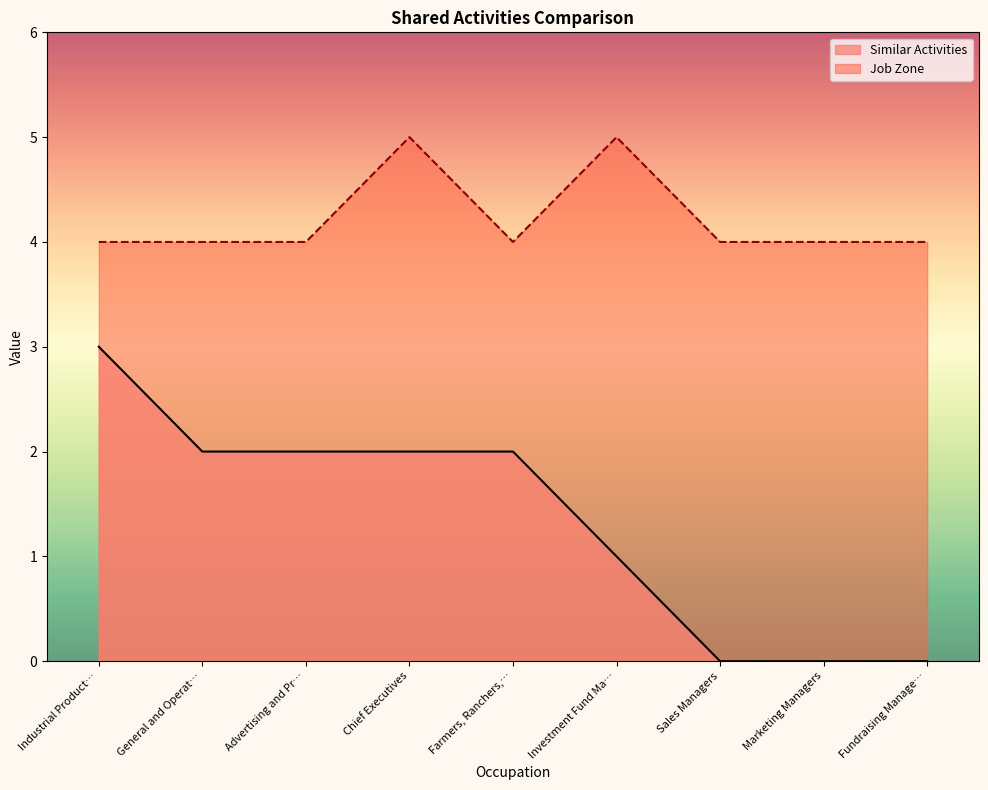

How many interior local peaks does the Job Zone series have?

2